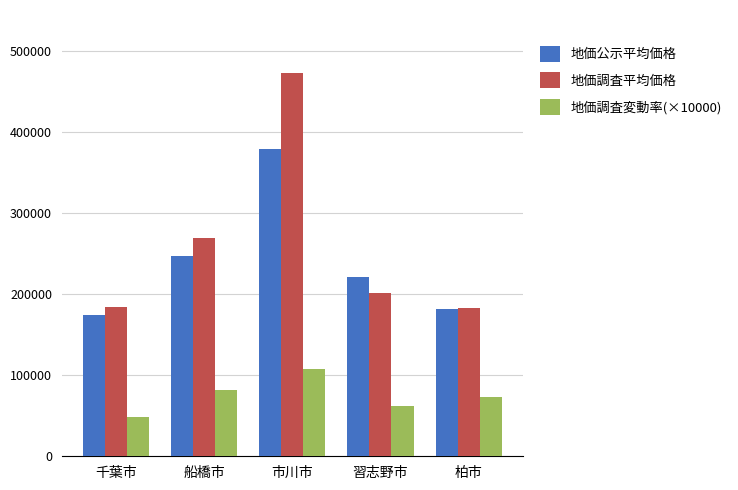

The 地価調査平均価格 series shows 268500 at 船橋市. True or false?

True